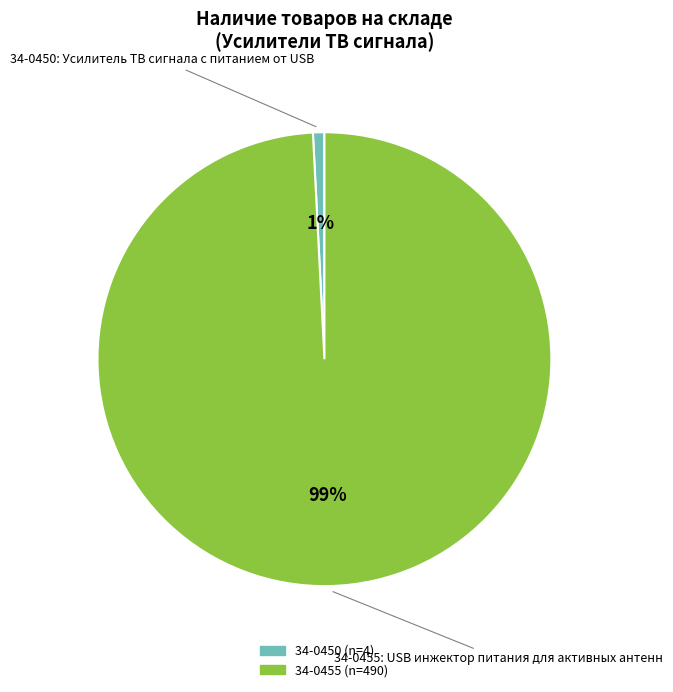

Does any single category account for the majority?

Yes